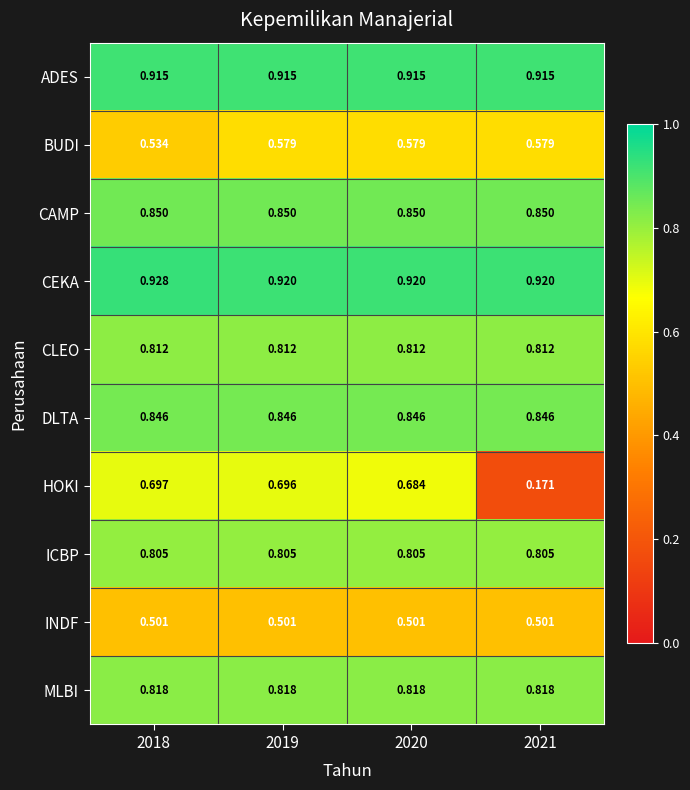

How many categories are shown in the chart?

4